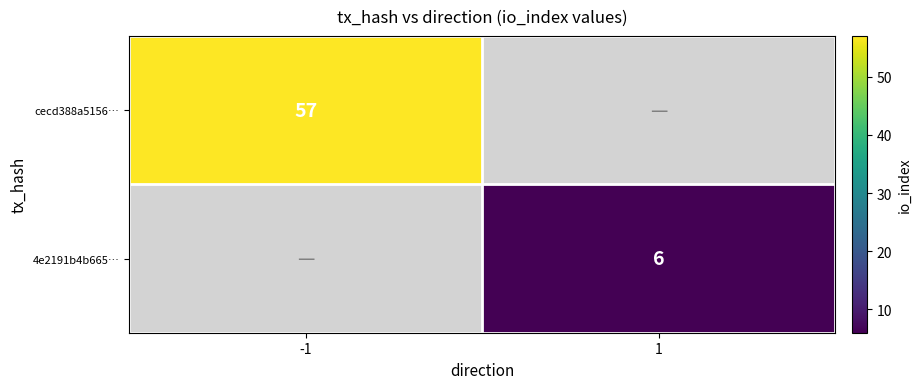

The cecd388a5156… series shows 15 at -1. True or false?

False